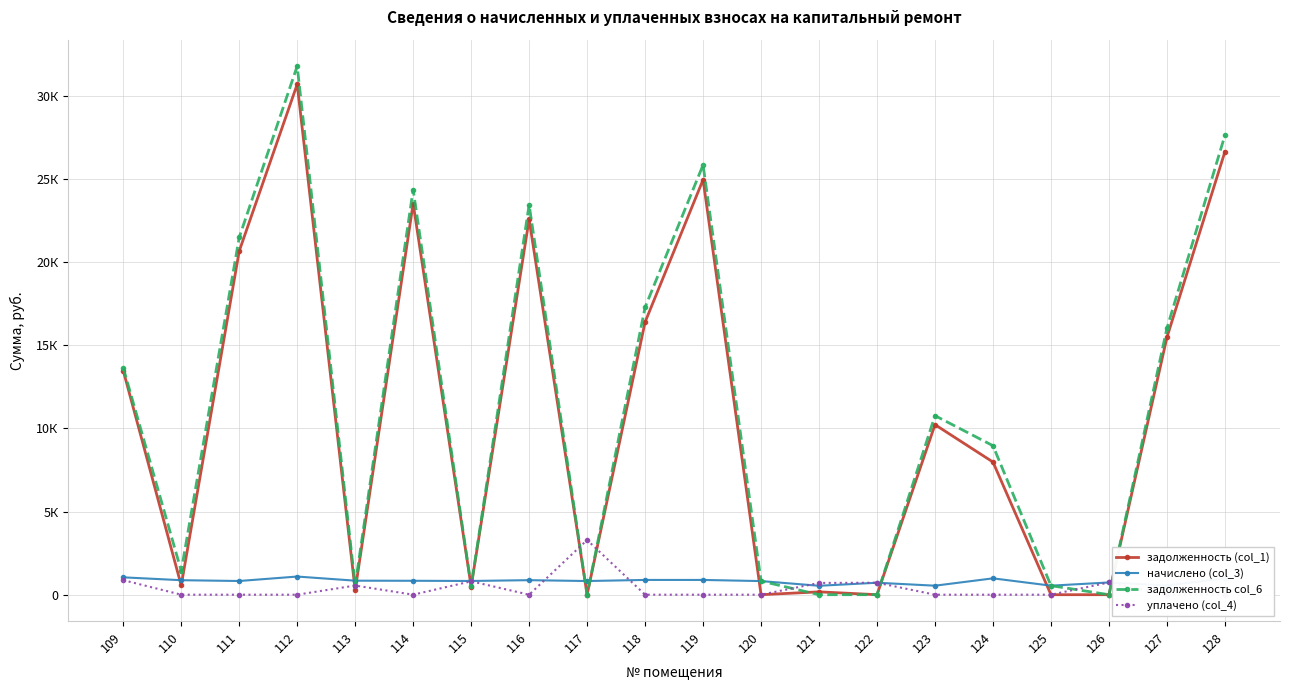

Which label corresponds to the smallest value in the chart?

122